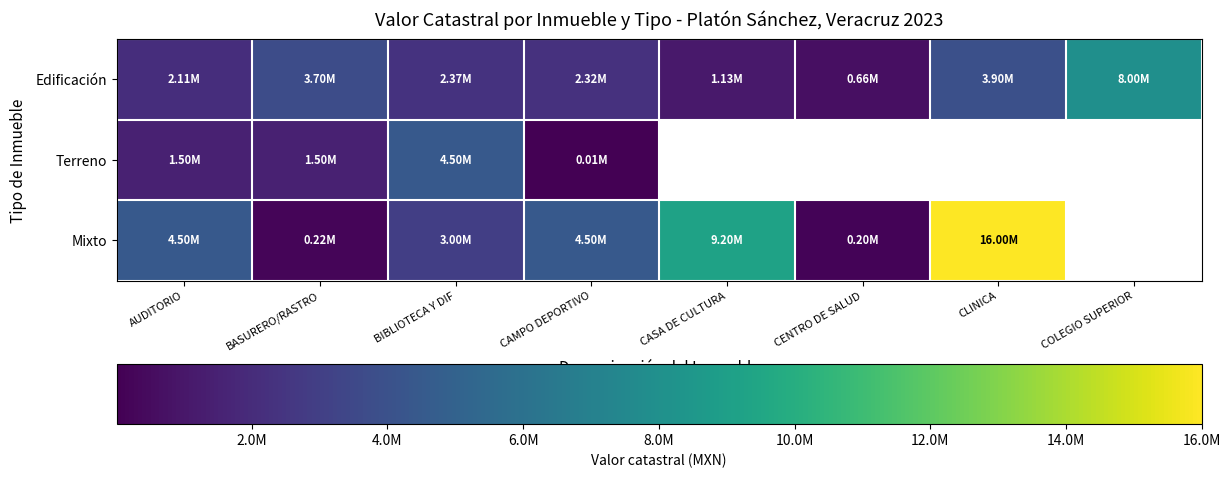

List the series in order of their peak value, highest first.

Mixto, Edificación, Terreno